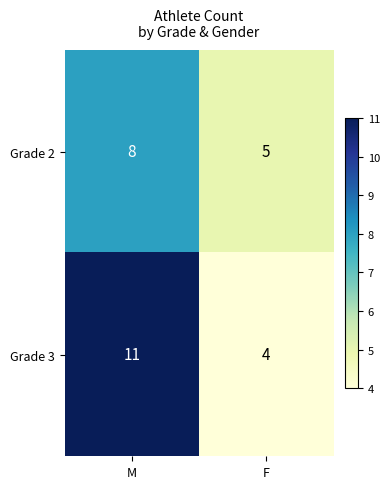

Which series has the largest total across all categories?

Grade 3